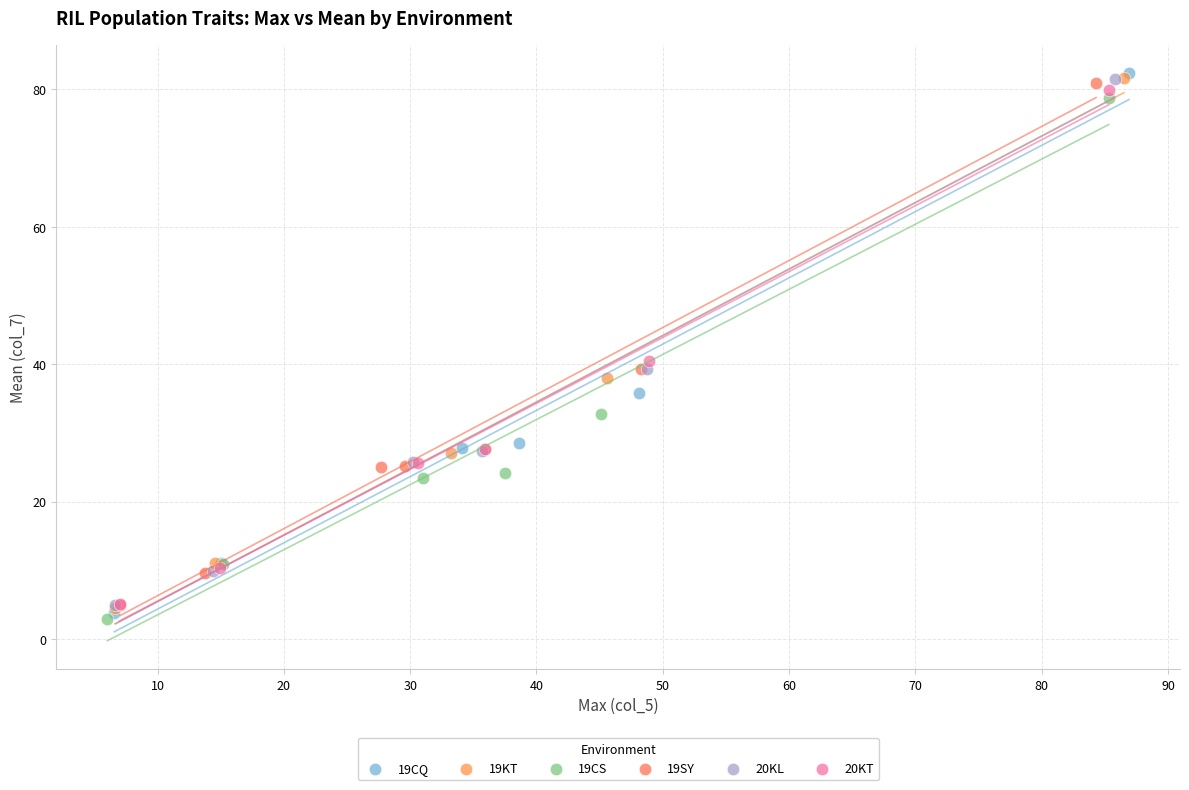

Which series reaches the minimum Y coordinate?

19CS